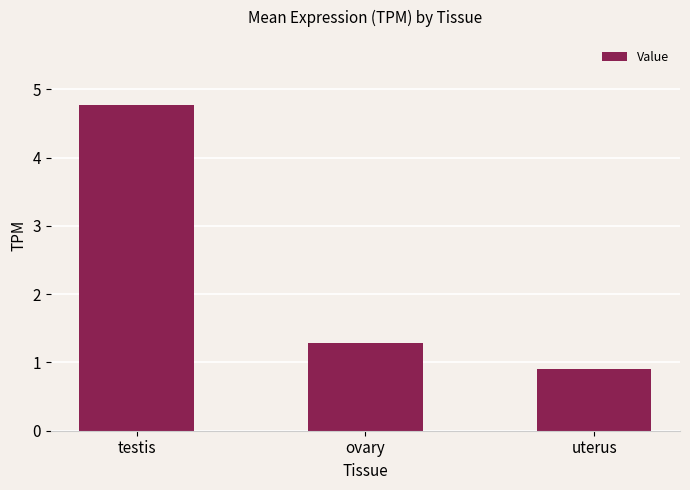

Which category has the highest value across all series?

testis